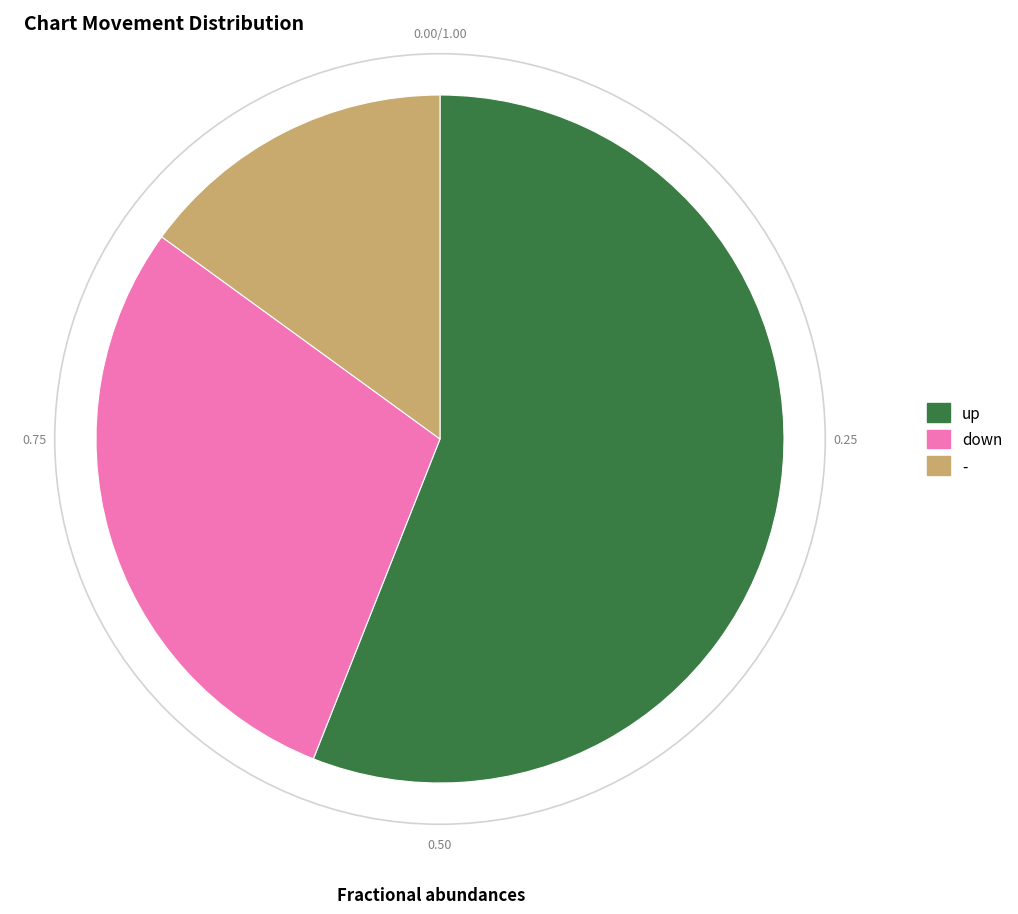

What is the majority slice?

up